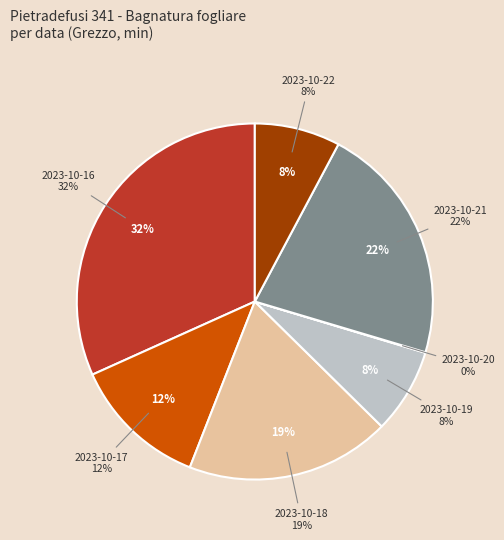

Combined, do 2023-10-17 and 2023-10-19 account for over 50%?

No